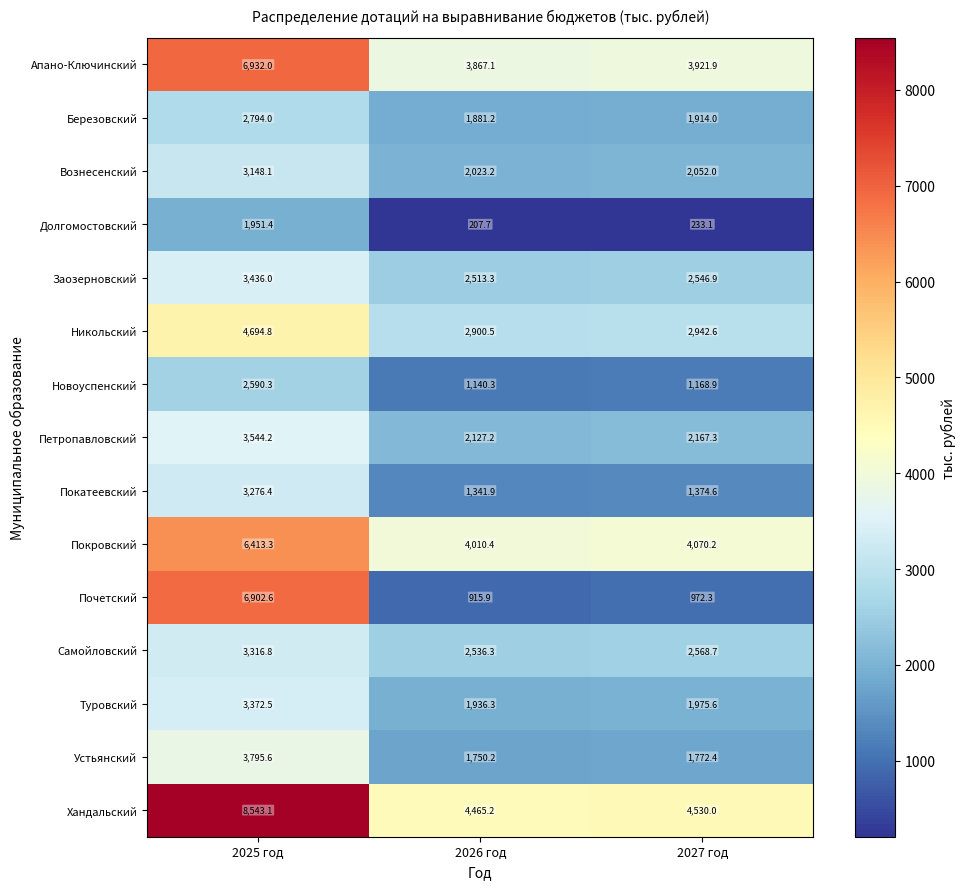

What is the maximum value for Самойловский?

3316.8